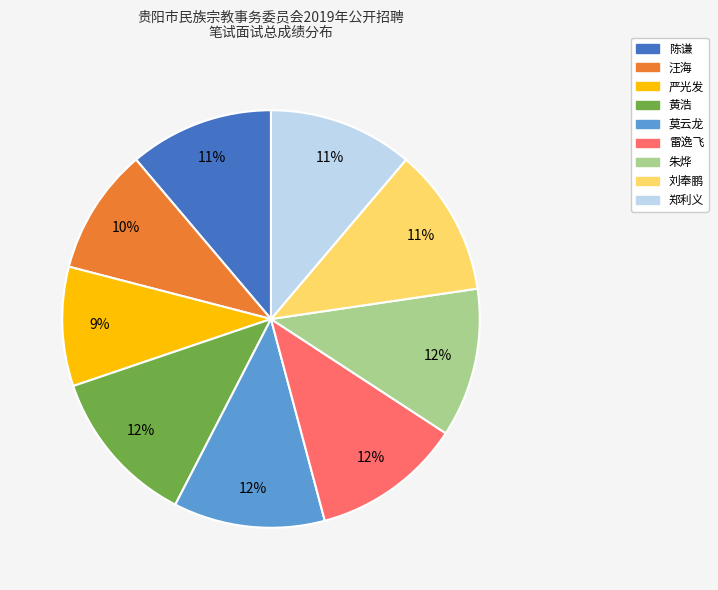

To the nearest percent, what is the difference between the largest and smallest slice percentages?

3%